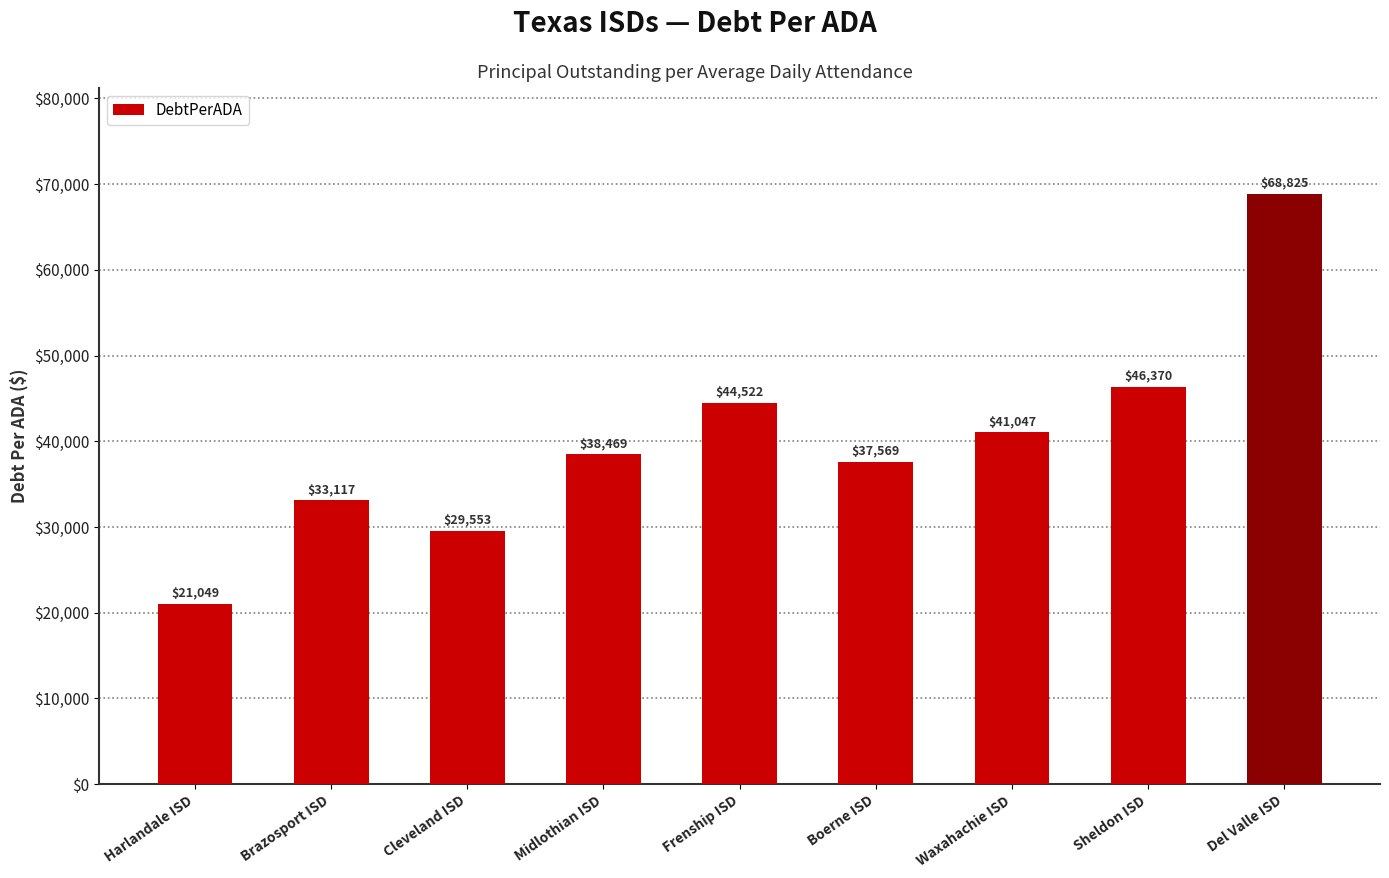

What is the value of the 5th bar from the left?

44522.0